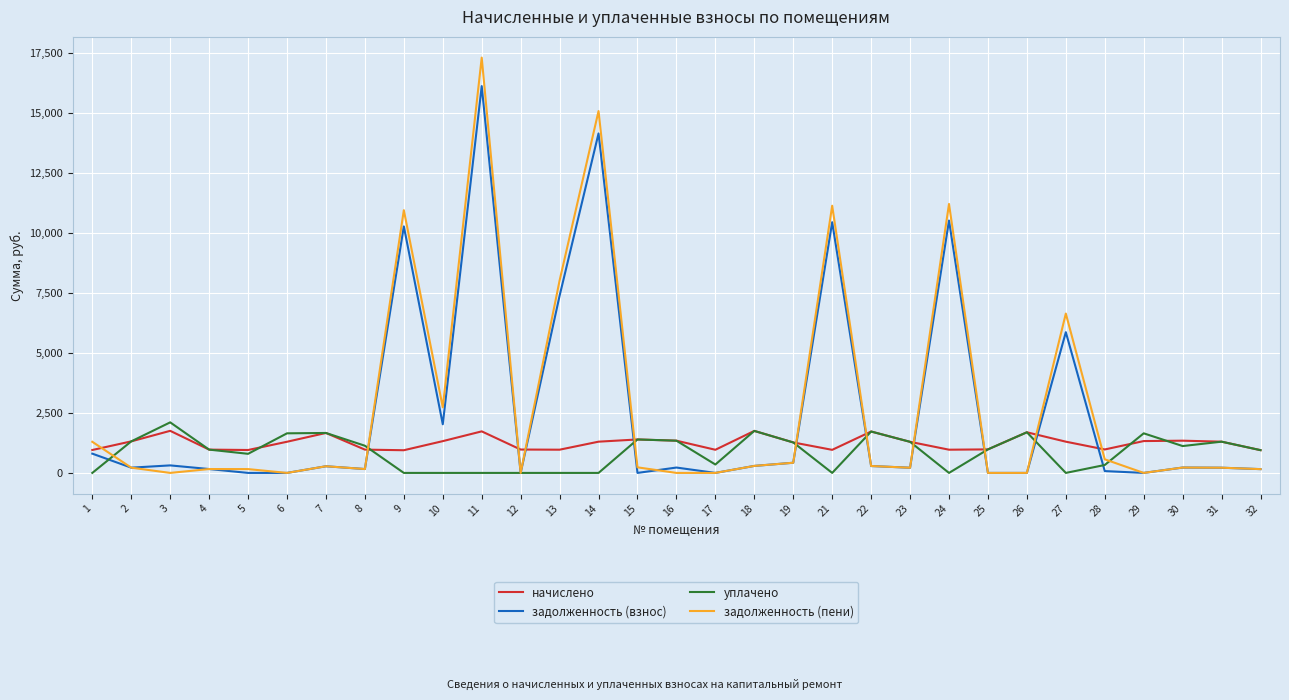

Where do уплачено and задолженность (пени) first cross each other?

1 and 2